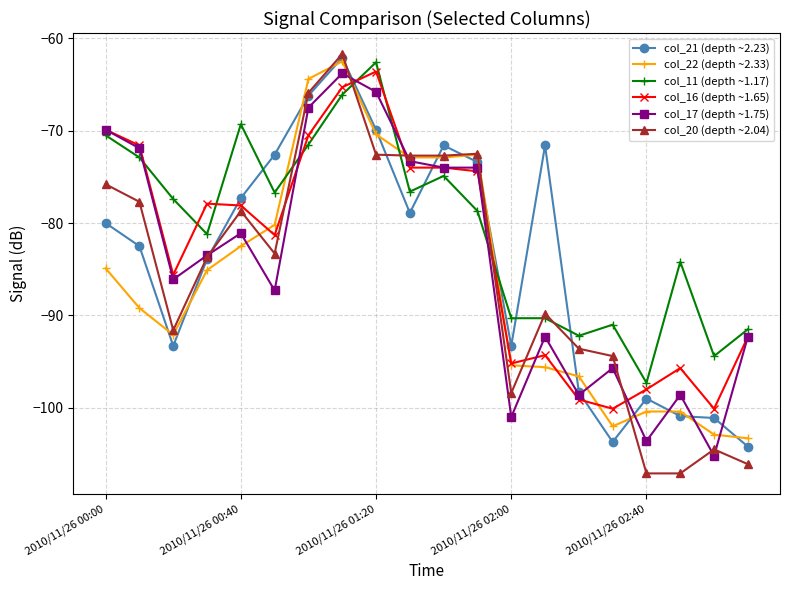

Which series has the largest total across all categories?

col_11 (depth ~1.17)